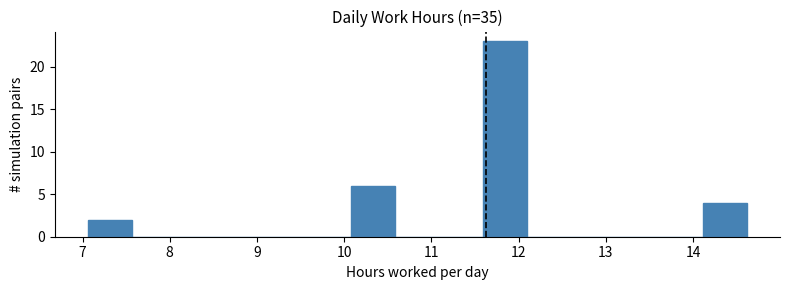

Which range on the x-axis has the tallest bar?

11.6 to 12.1